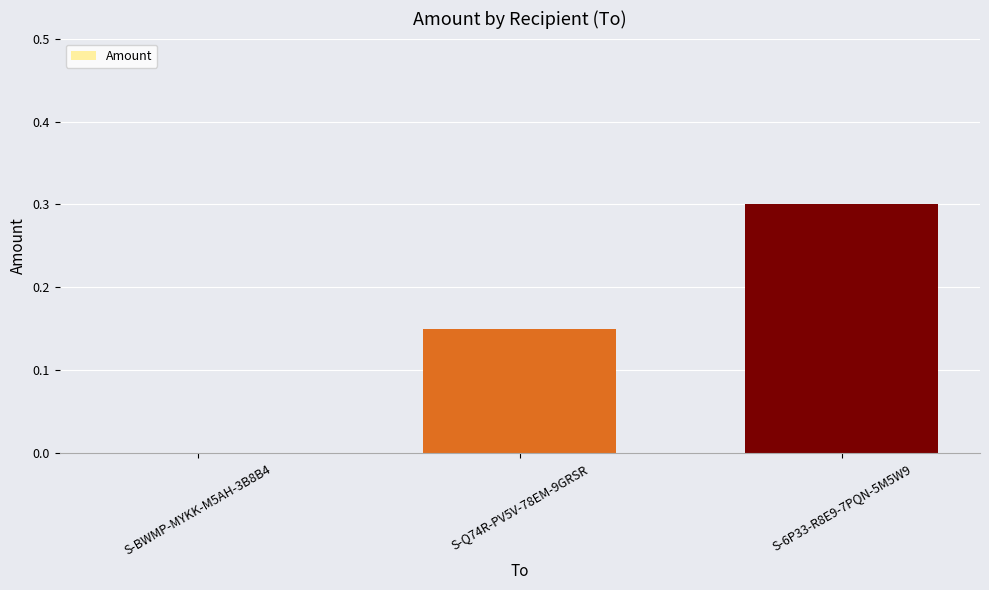

What is the change in value from S-BWMP-MYKK-M5AH-3B8B4 to S-6P33-R8E9-7PQN-5M5W9?

+0.3